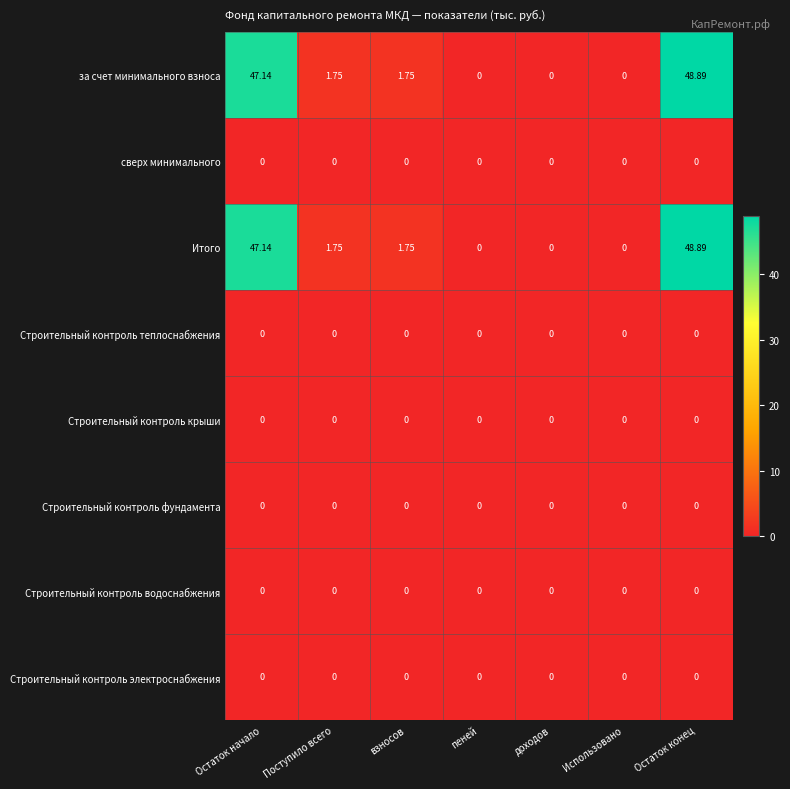

Is the value of Строительный контроль электроснабжения at Поступило всего greater than the value of Итого at Остаток конец?

No